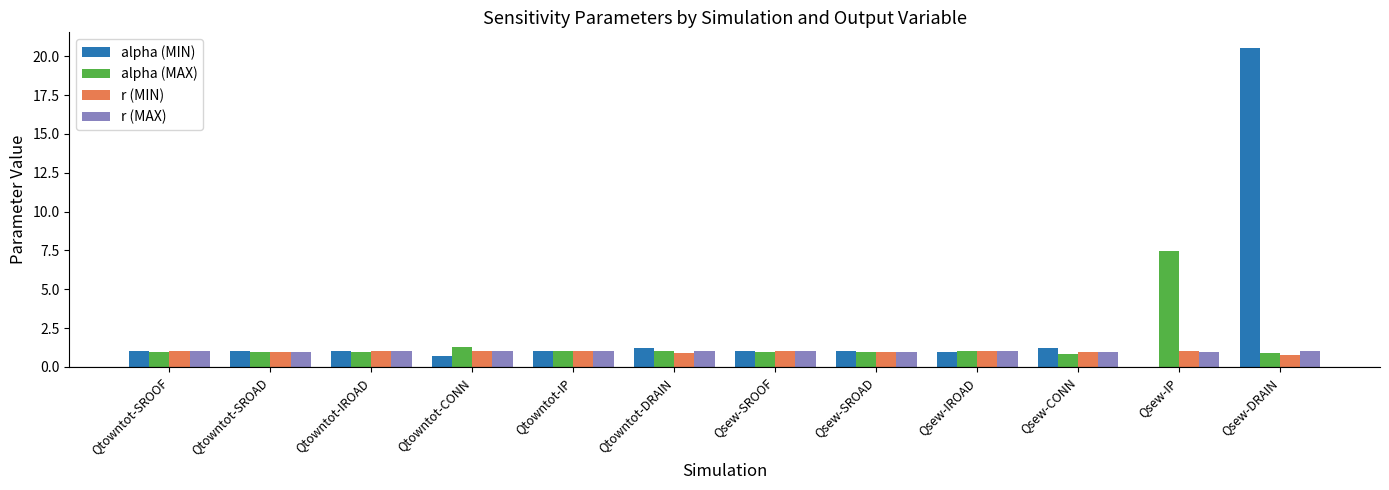

What is the highest value of the r (MIN) series?

1.0